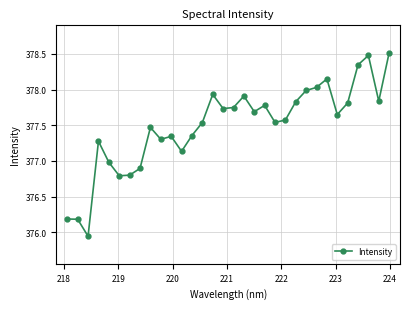

What is the difference between the maximum and minimum values?

2.6